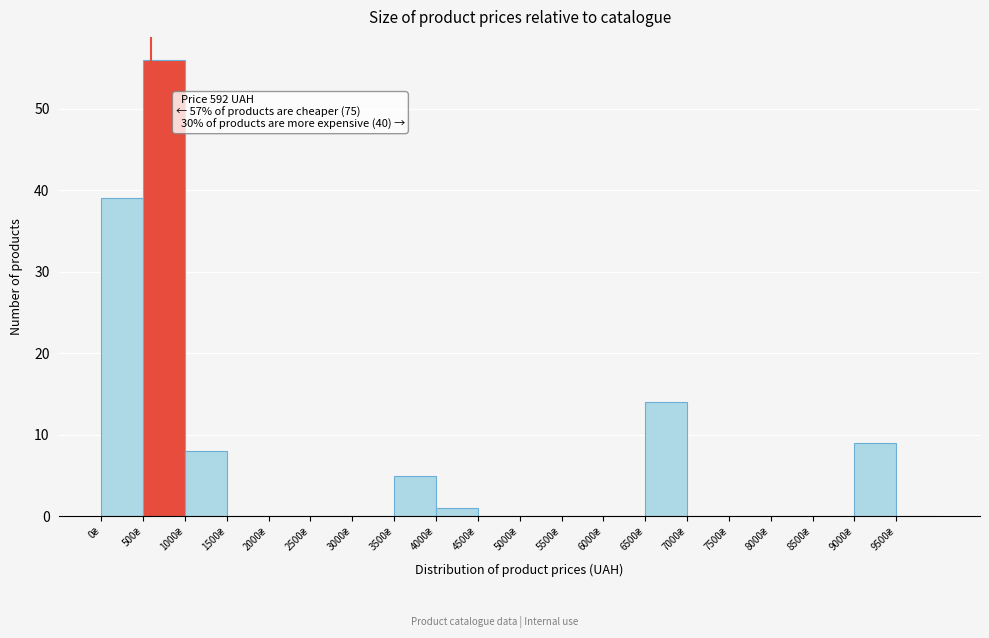

Which range on the x-axis has the tallest bar?

500 to 1000